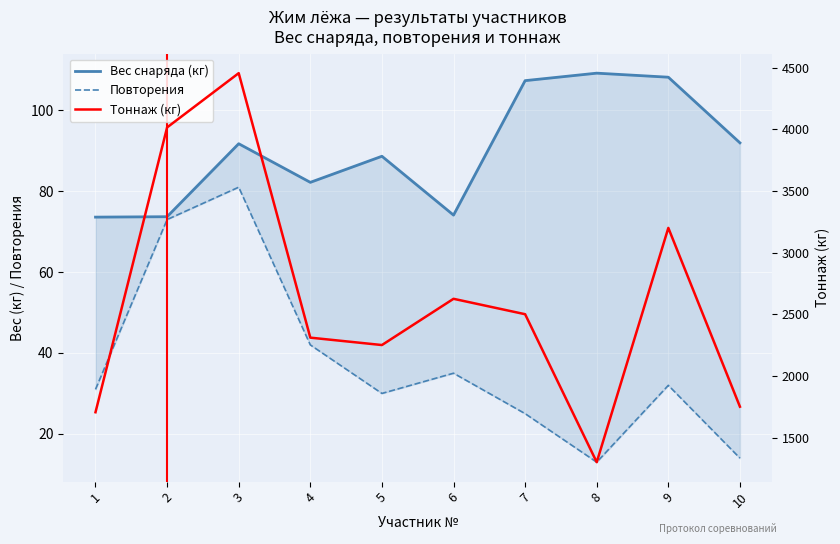

What is the minimum value shown in the chart?

13.0